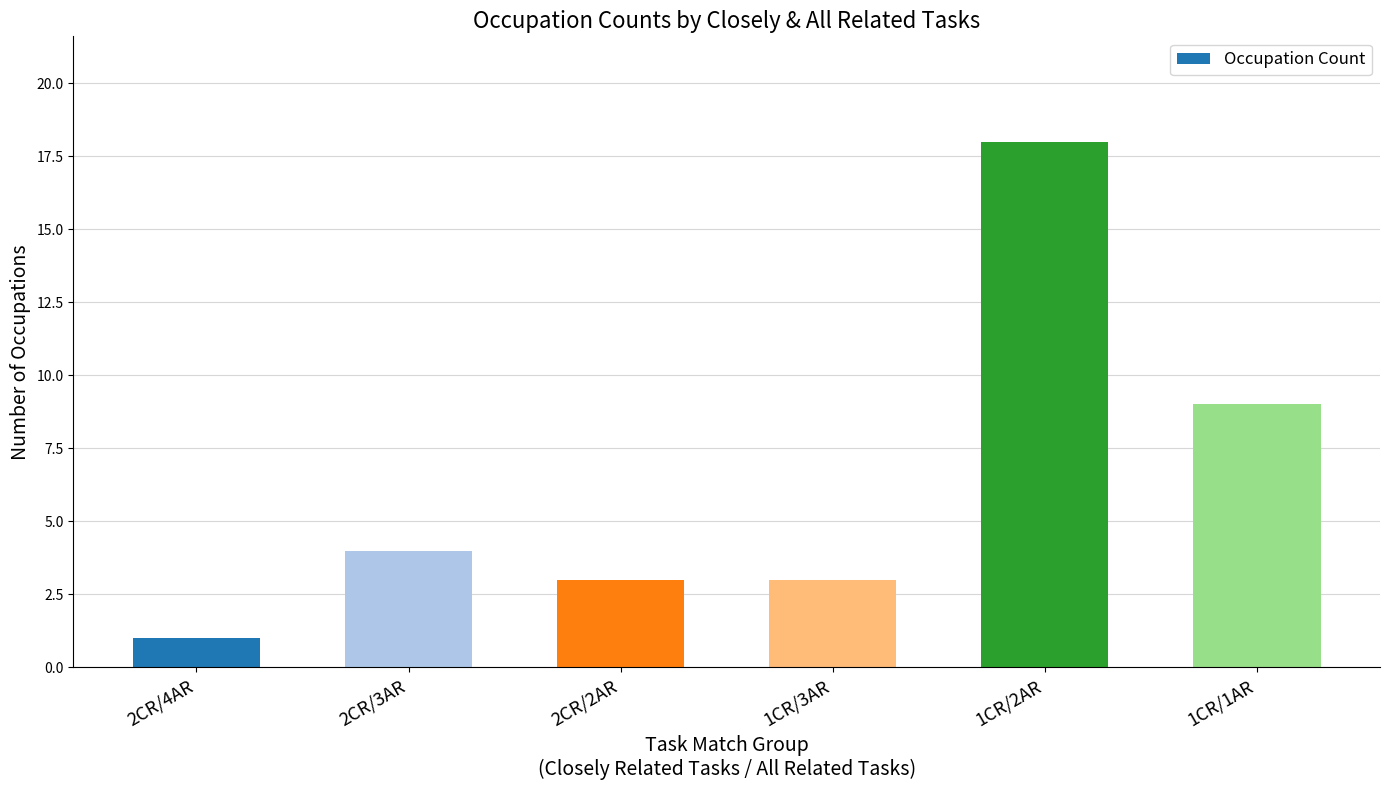

What is the average value?

6